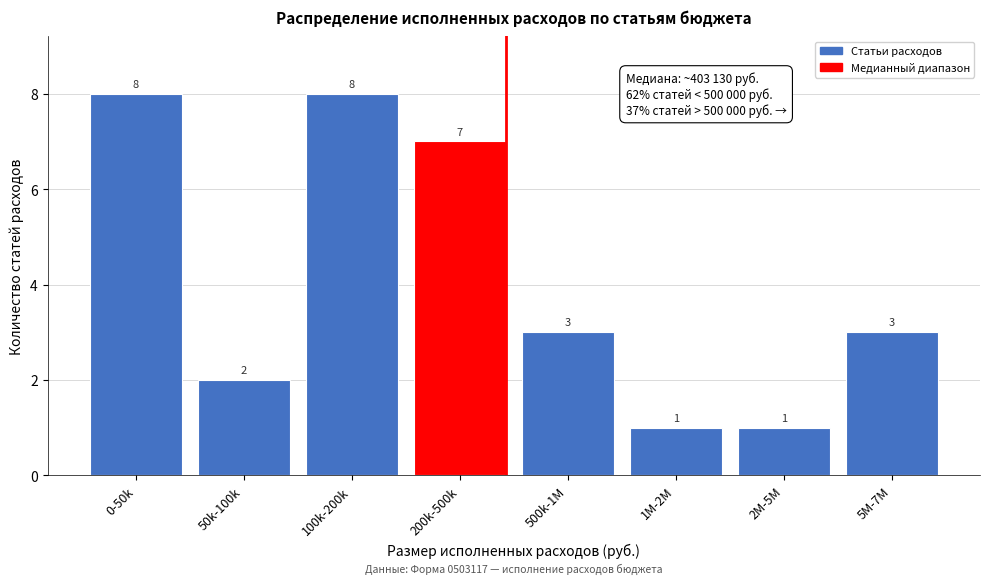

Reading left to right, what are all the values shown in this chart?

8	2	8	7	3	1	1	3